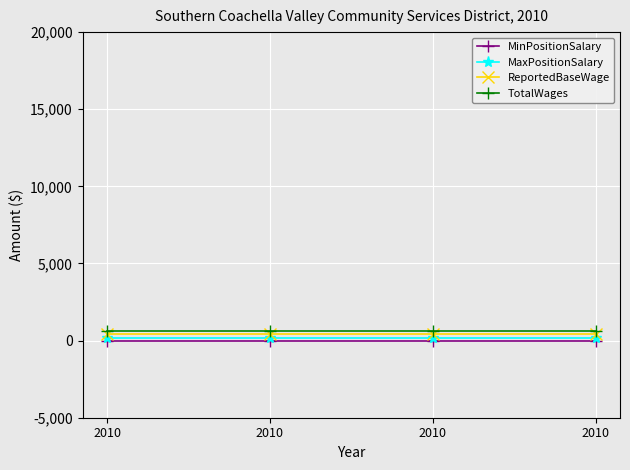

Which has a higher value, 2010 or 2010?

2010